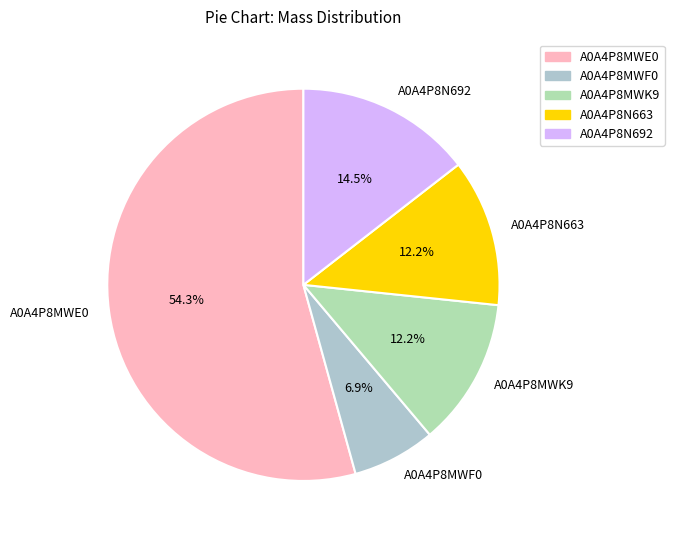

What portion of the pie excludes A0A4P8MWK9?

87.8%